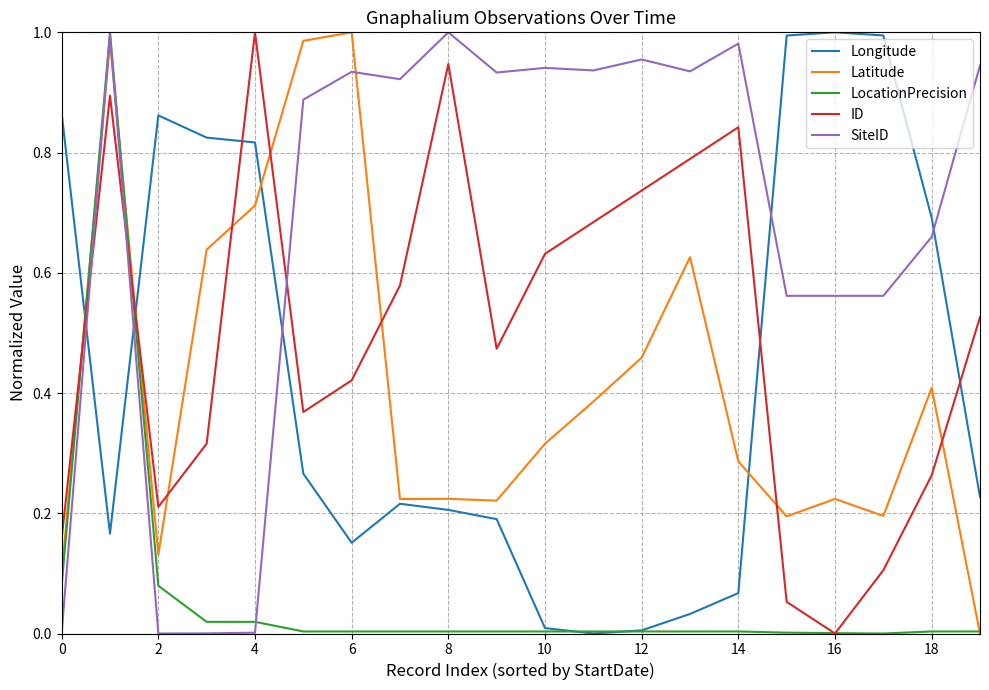

How many intersections are there between Latitude and SiteID?

3